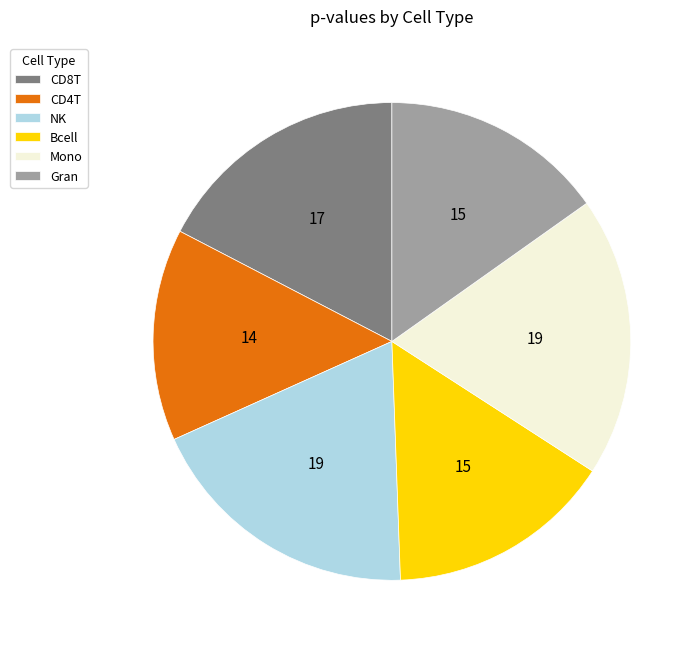

What is the smallest slice in the pie chart?

CD4T